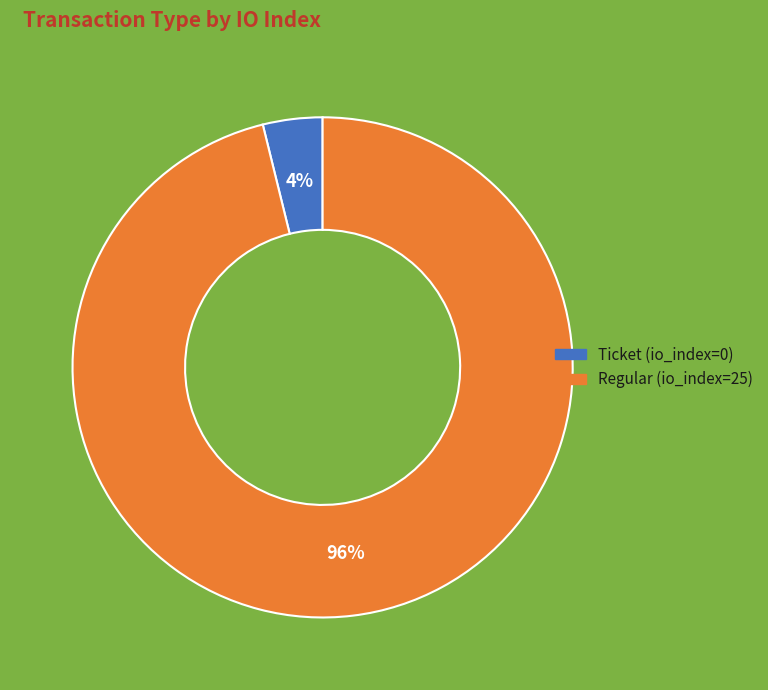

Is it true that Ticket (io_index=0) is 4% of the pie?

True